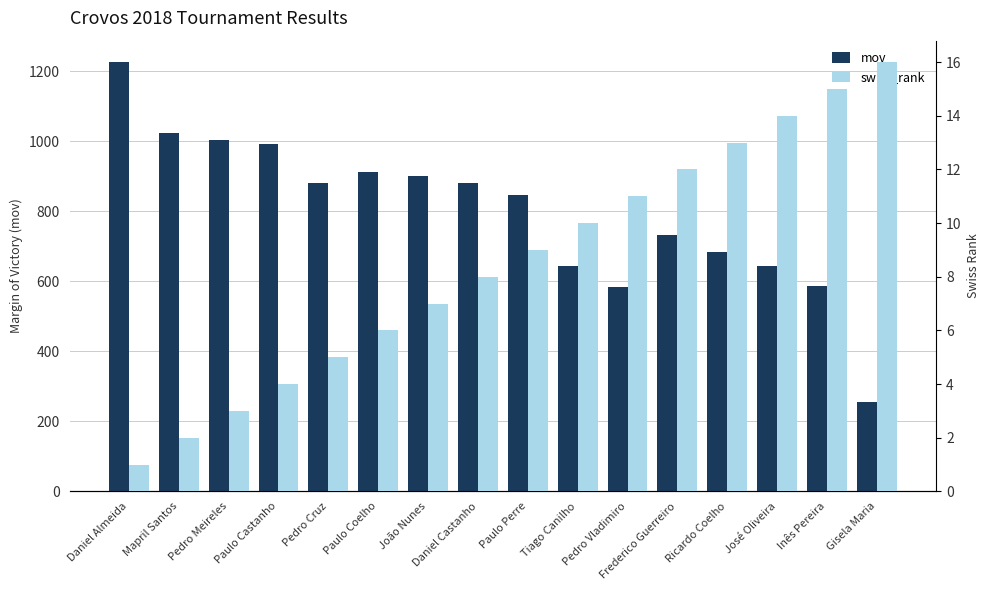

Reading left to right, what are all the values shown in this chart?

mov: 1226	1023	1004	992	881	912	902	882	846	644	585	731	685	644	587	256
swiss_rank: 1	2	3	4	5	6	7	8	9	10	11	12	13	14	15	16